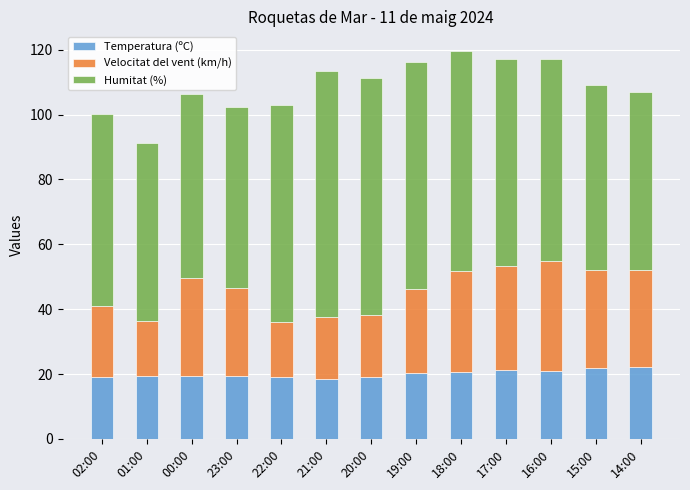

Count the number of categories in the chart.

13